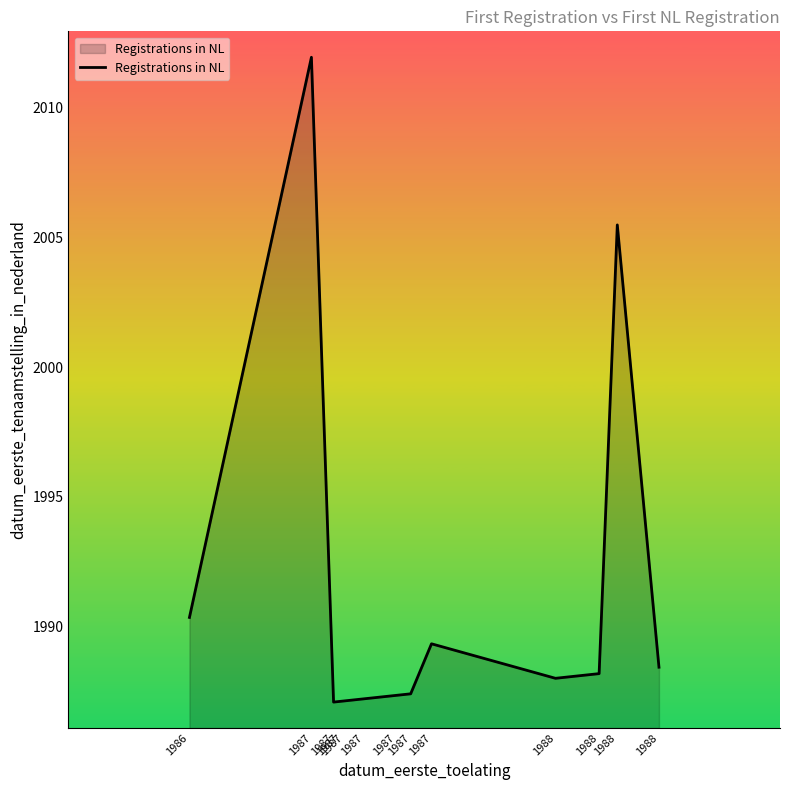

True or false: the data has more than 1 interior local peaks.

True